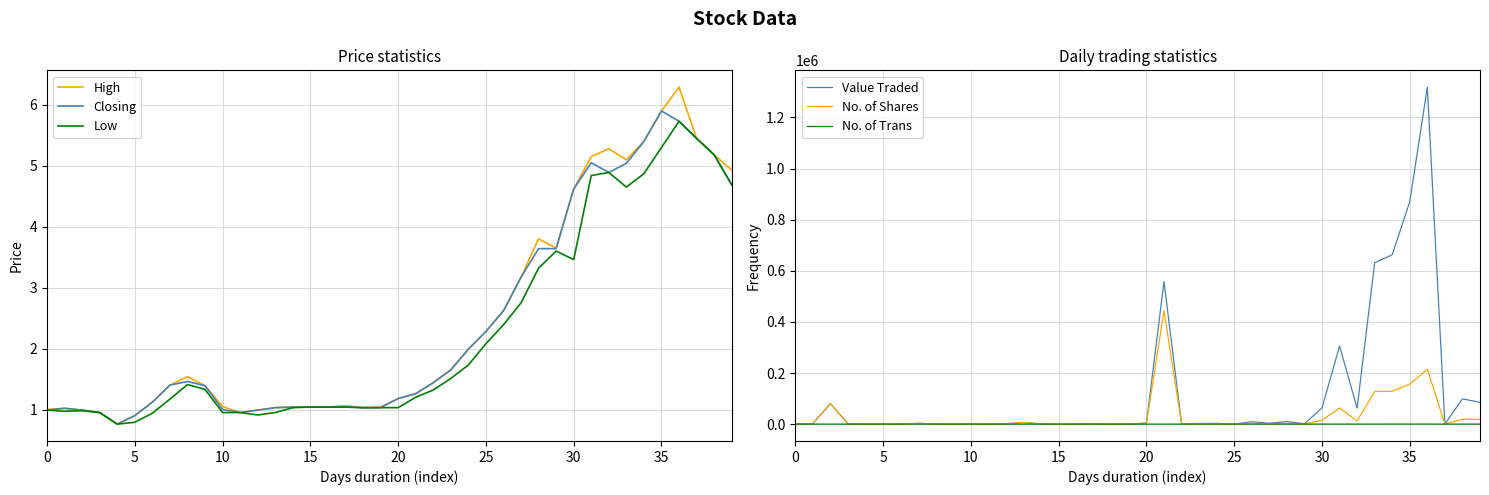

Which series changed the most between 11 and 28?

Value Traded